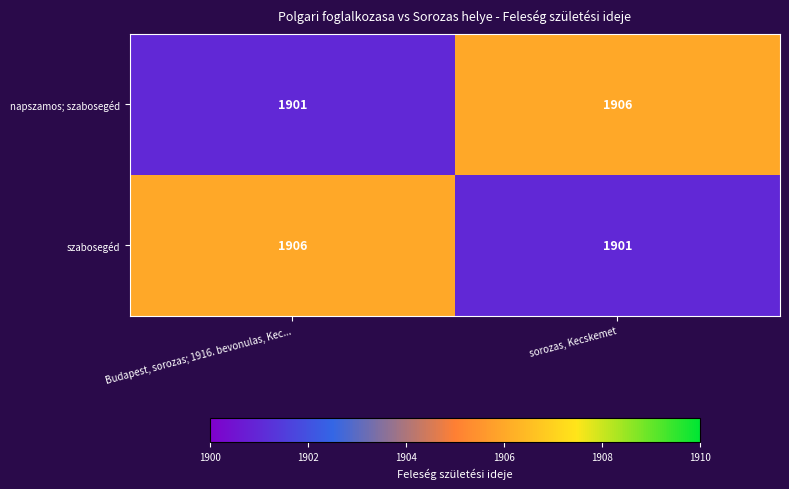

Is the value of napszamos; szabosegéd at Budapest, sorozas; 1916. bevonulas, Kec... greater than the value of szabosegéd at Budapest, sorozas; 1916. bevonulas, Kec...?

No